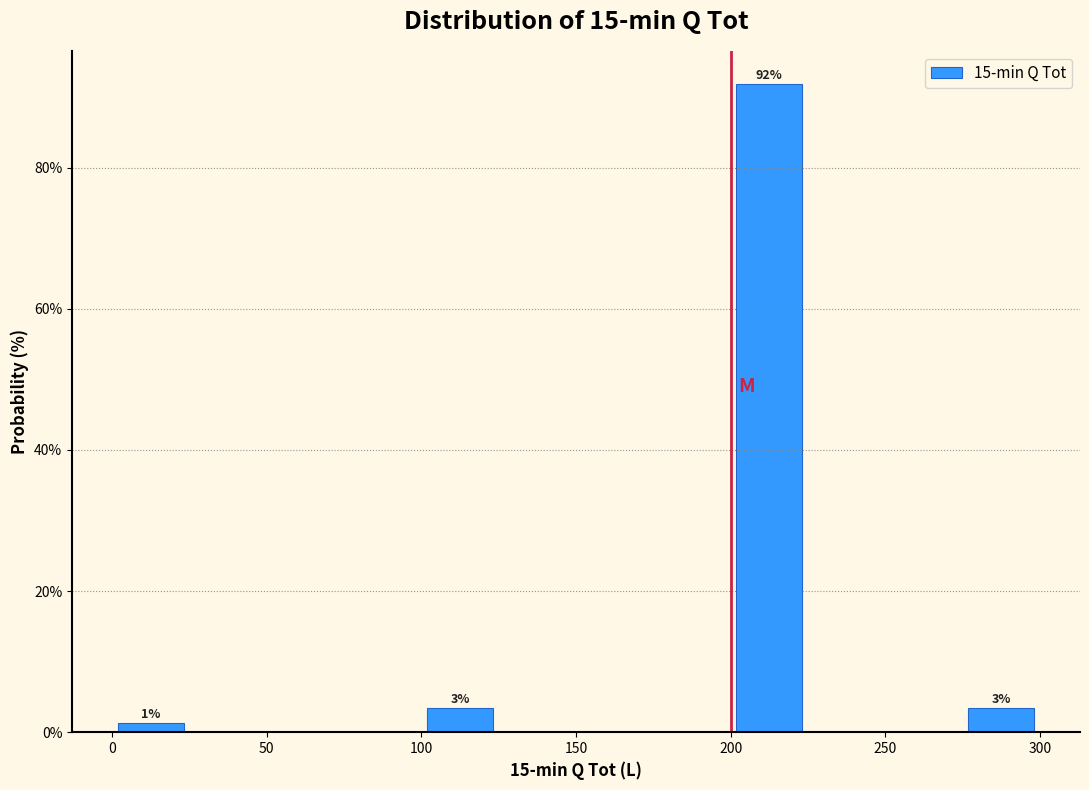

Which range on the x-axis has the tallest bar?

200 to 225